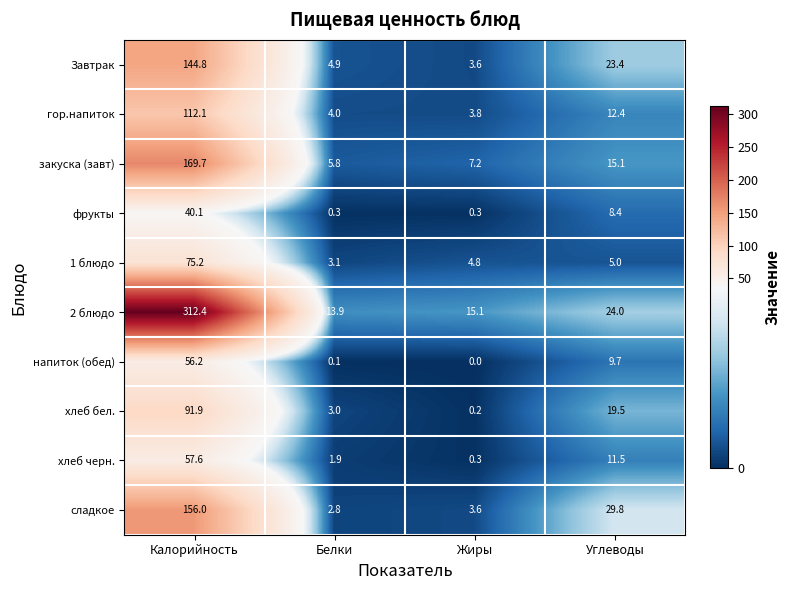

Count the number of categories in the chart.

4